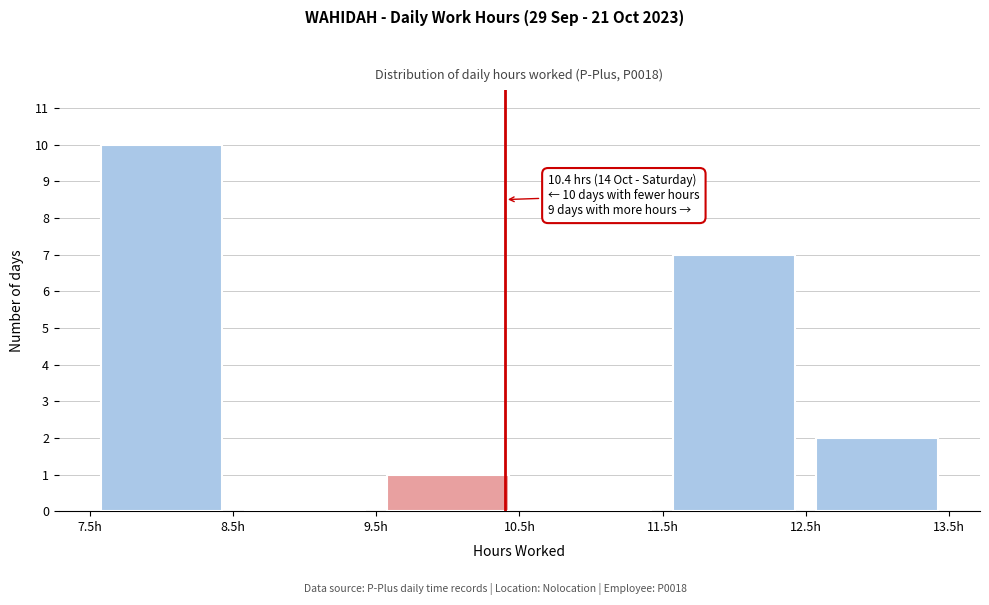

Over which range of the x-axis is the bar tallest?

7.5 to 8.5